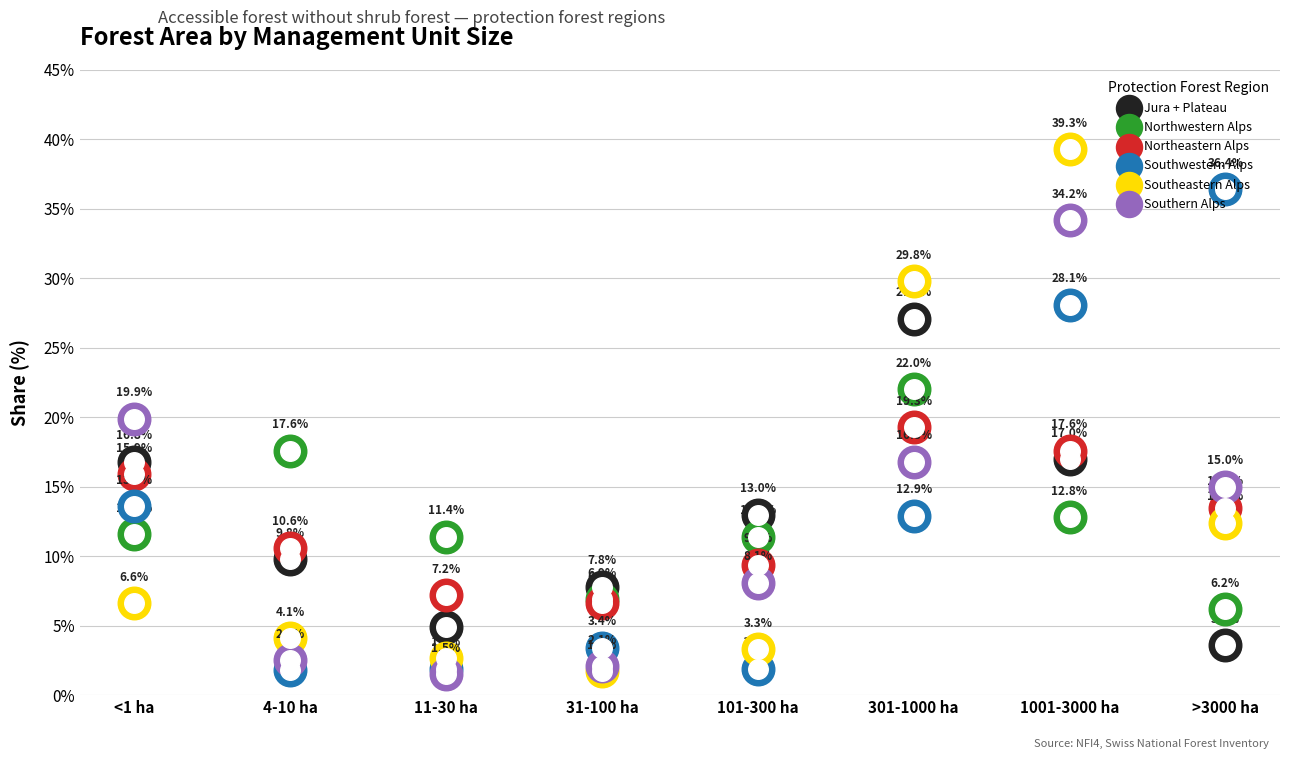

At how many categories does at least one series exceed 36?

2